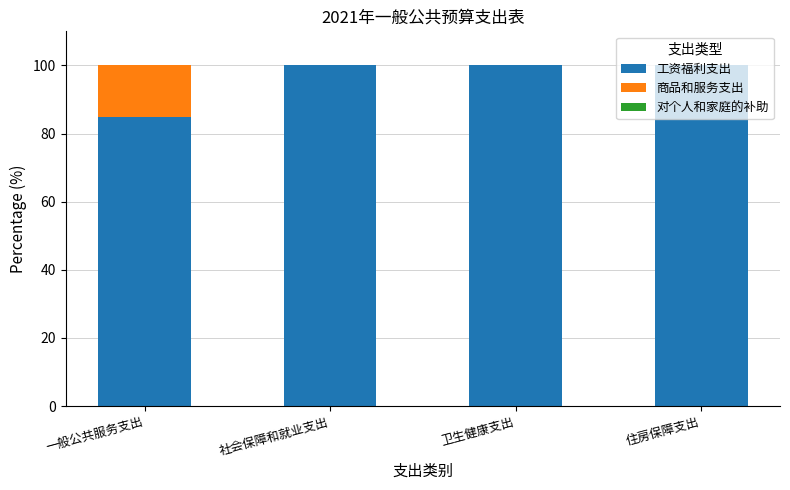

What is the total value across all series at 社会保障和就业支出?

100.0